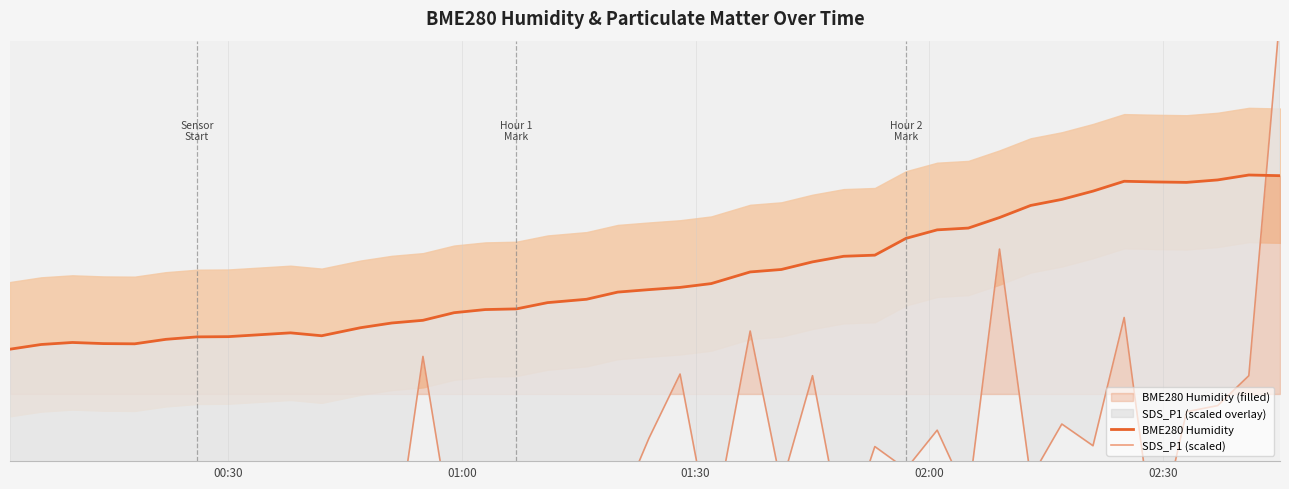

What is the difference between the second highest and minimum values in the SDS_P1 (scaled) series?

18.2